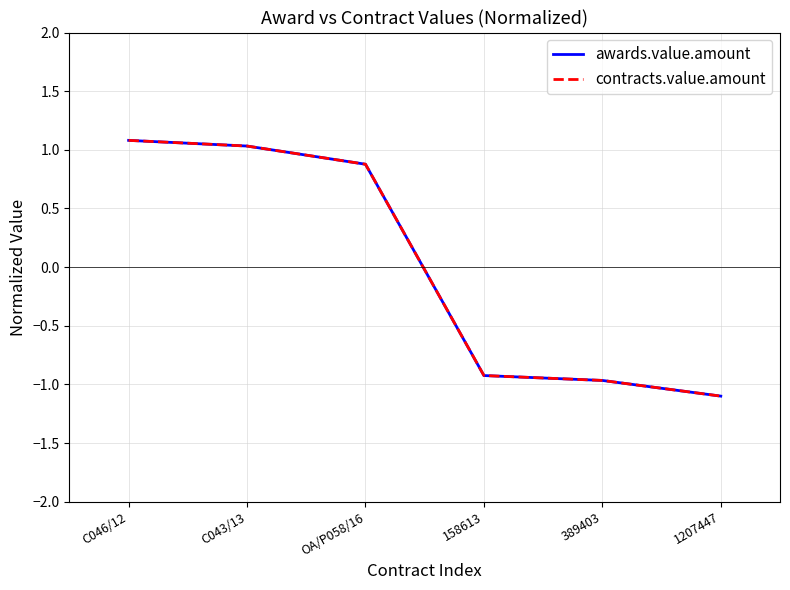

Does the chart display data point markers on the line(s)?

No